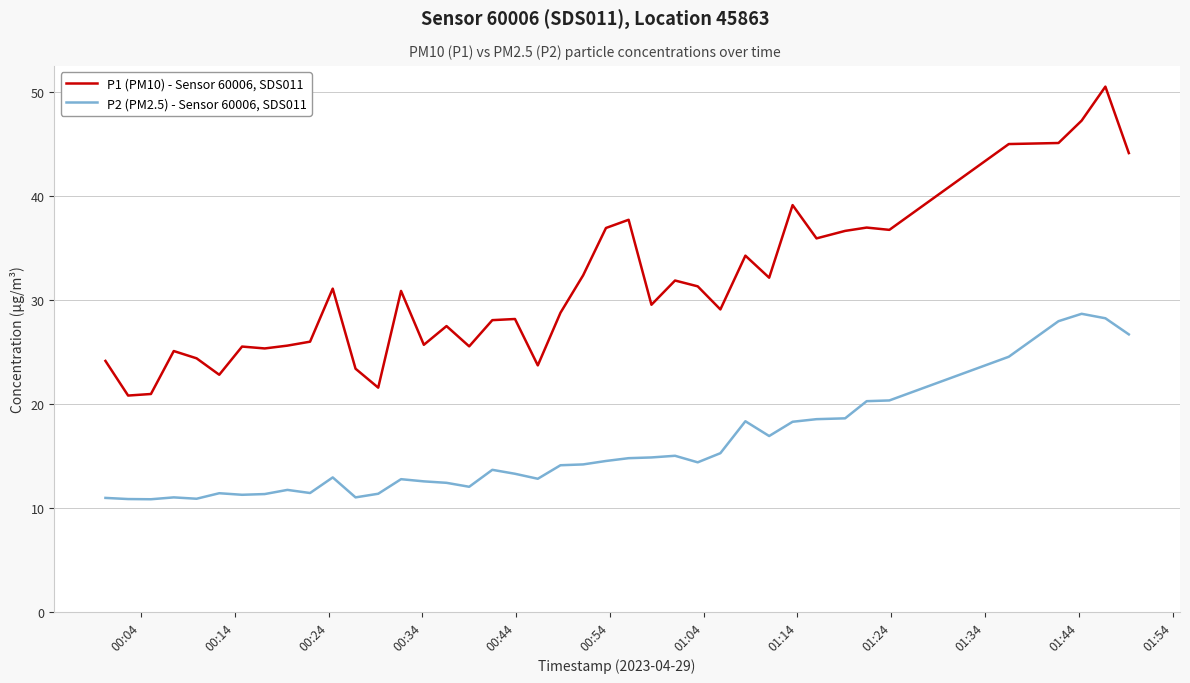

How many distinct data groups are displayed?

2